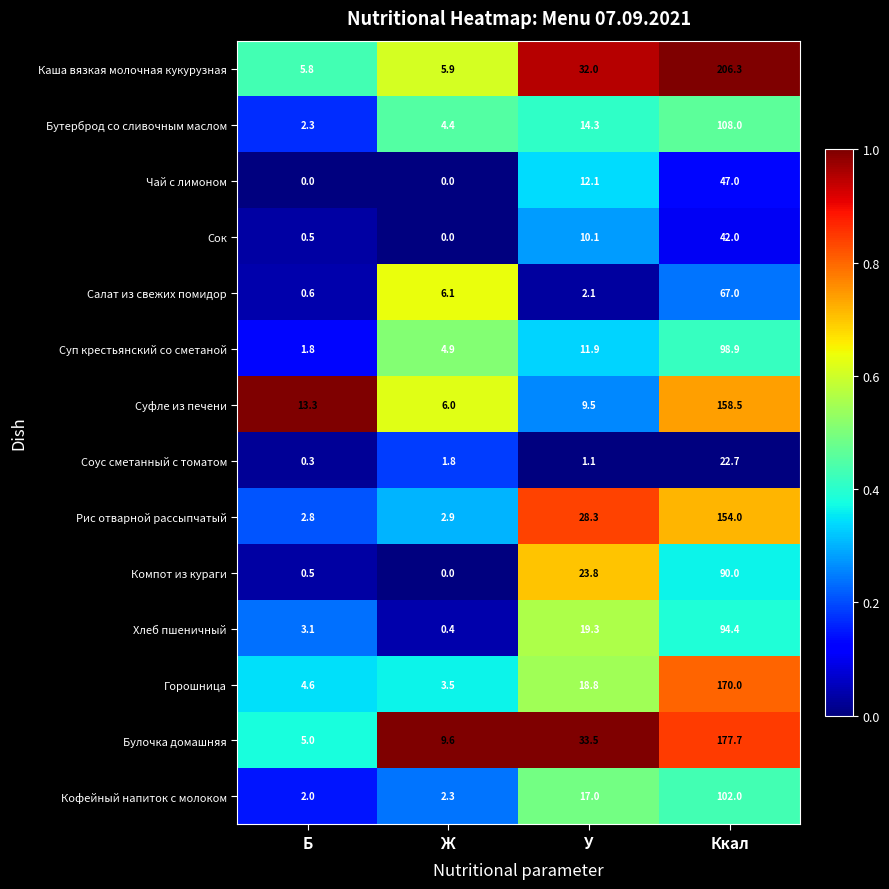

Between Б and Ккал, which series saw the biggest shift?

Каша вязкая молочная кукурузная